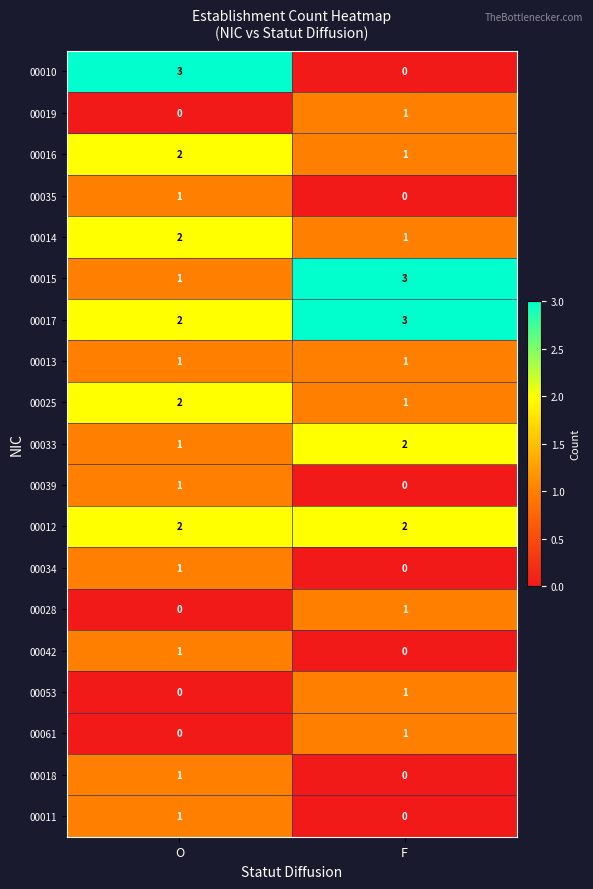

Rank the categories by 00034 value from lowest to highest.

F, O